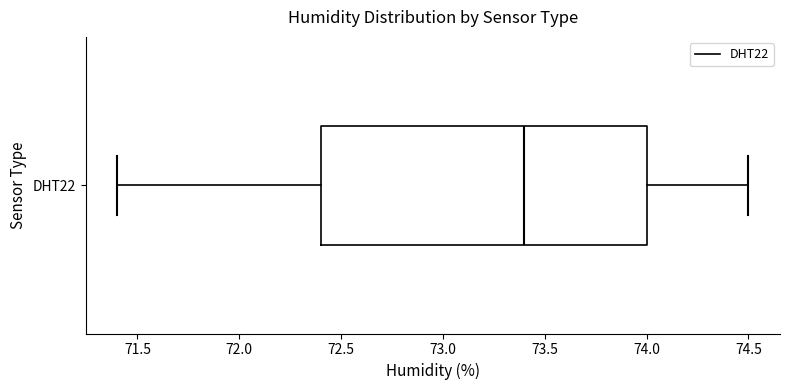

Read this box plot against the x-axis: the position of the median line, the range covered by the box, and the ends of both whiskers. The values are not printed on the chart, so give them approximately, as read against the axis.

median 73.4, box 72.4 to 74.0, whiskers 71.4 to 74.5